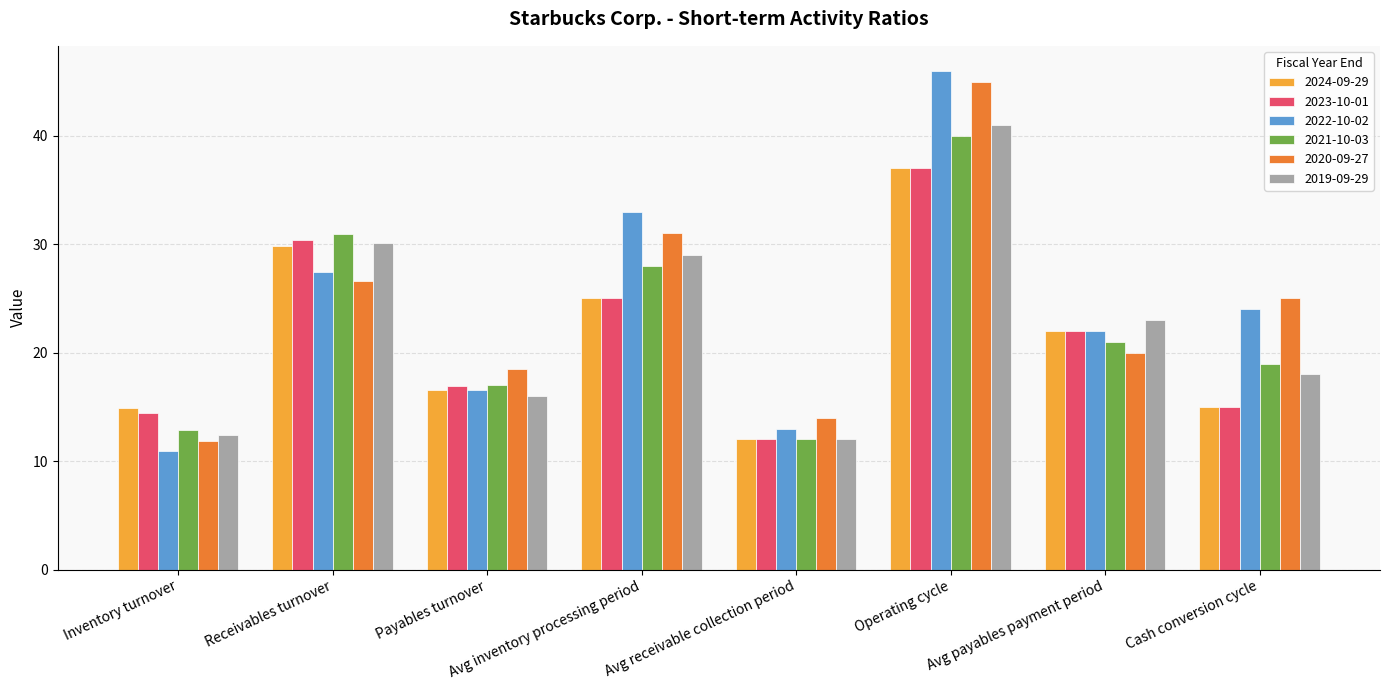

Rank the categories by 2019-09-29 value from highest to lowest.

Operating cycle, Receivables turnover, Avg inventory processing period, Avg payables payment period, Cash conversion cycle, Payables turnover, Inventory turnover, Avg receivable collection period